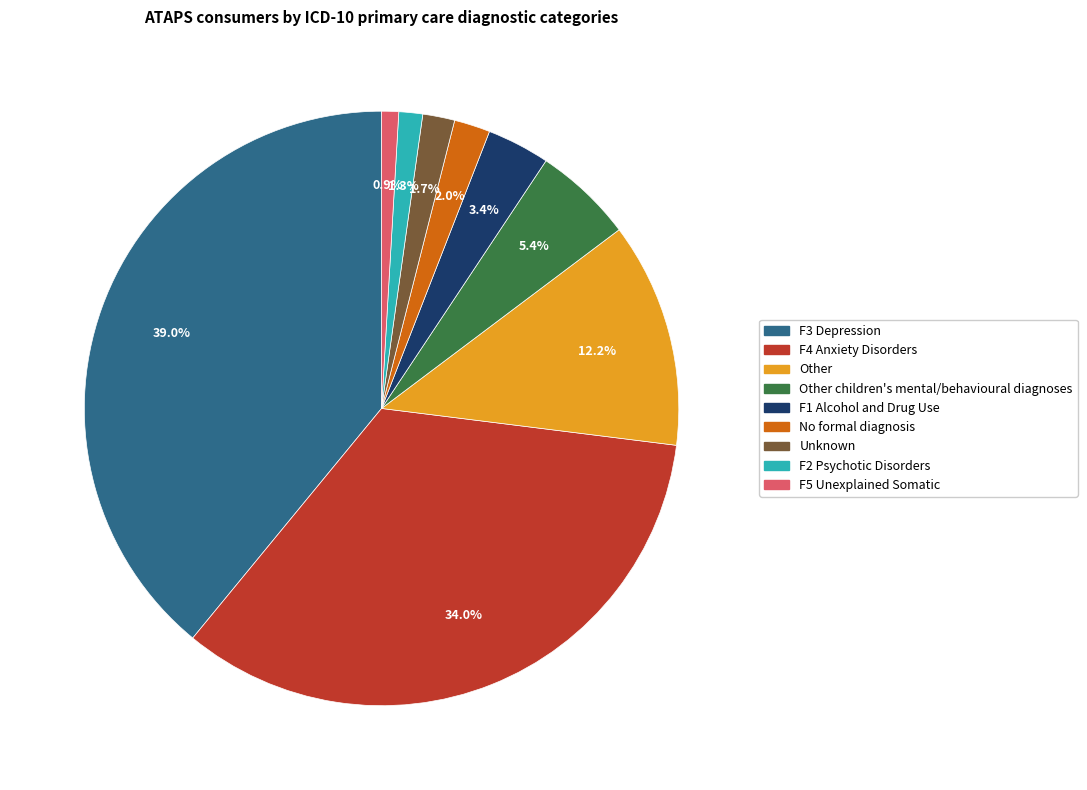

To the nearest percent, what is the difference between the largest and smallest slice percentages?

38%